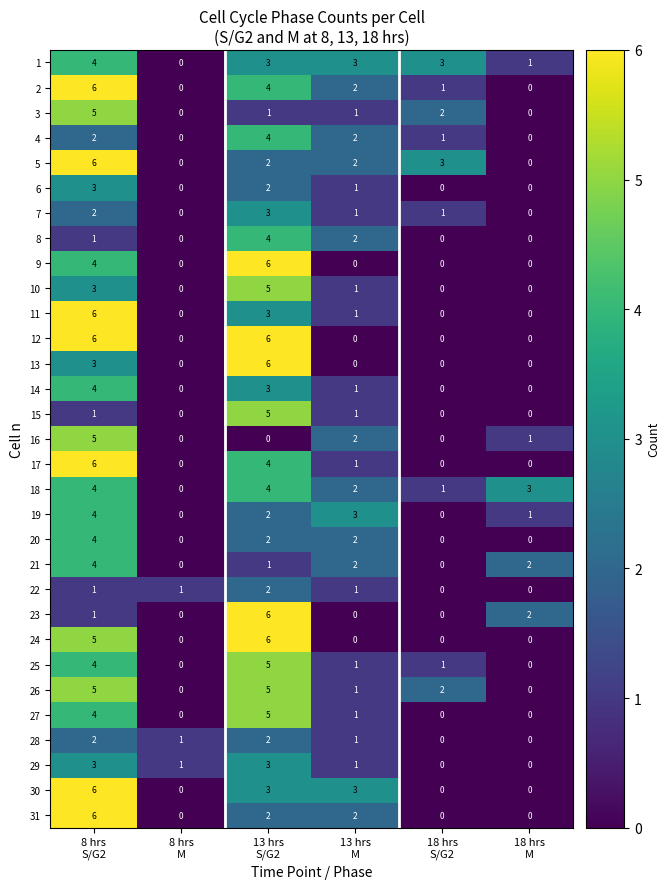

How many 18 values are between 1 and 4?

5